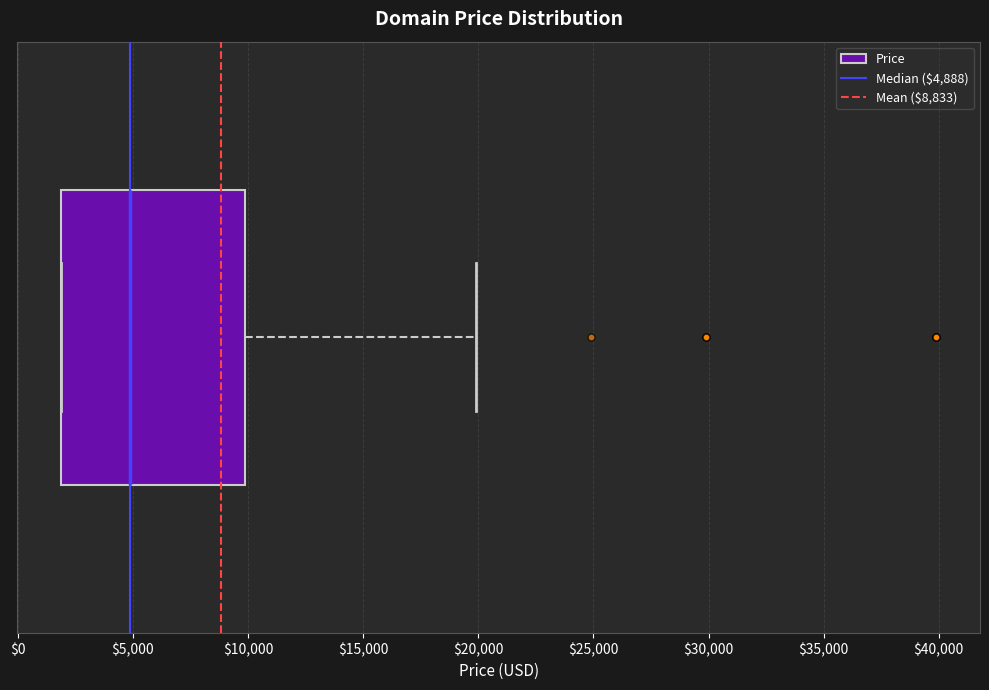

Transcribe this box plot: give where the median line is, the range the box spans, and where the two whiskers end, as read against the x-axis. The values are not printed on the chart, so give them approximately, as read against the axis.

median 5000, box 2000 to 10000, whiskers 2000 to 20000